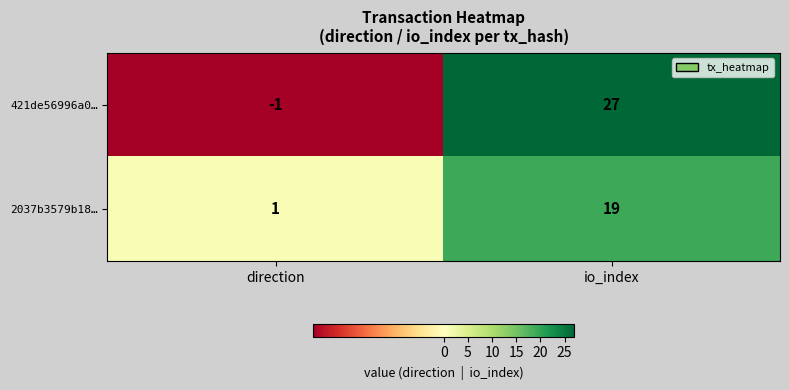

At which category does the chart reach its minimum across all series?

direction